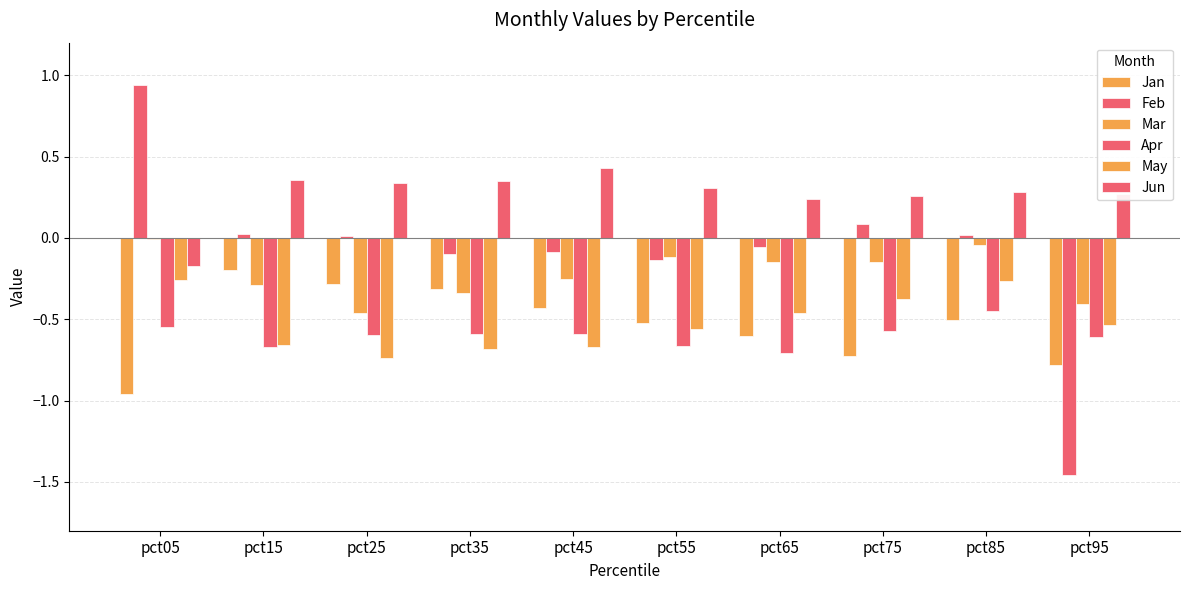

Count the number of data series in this chart.

6